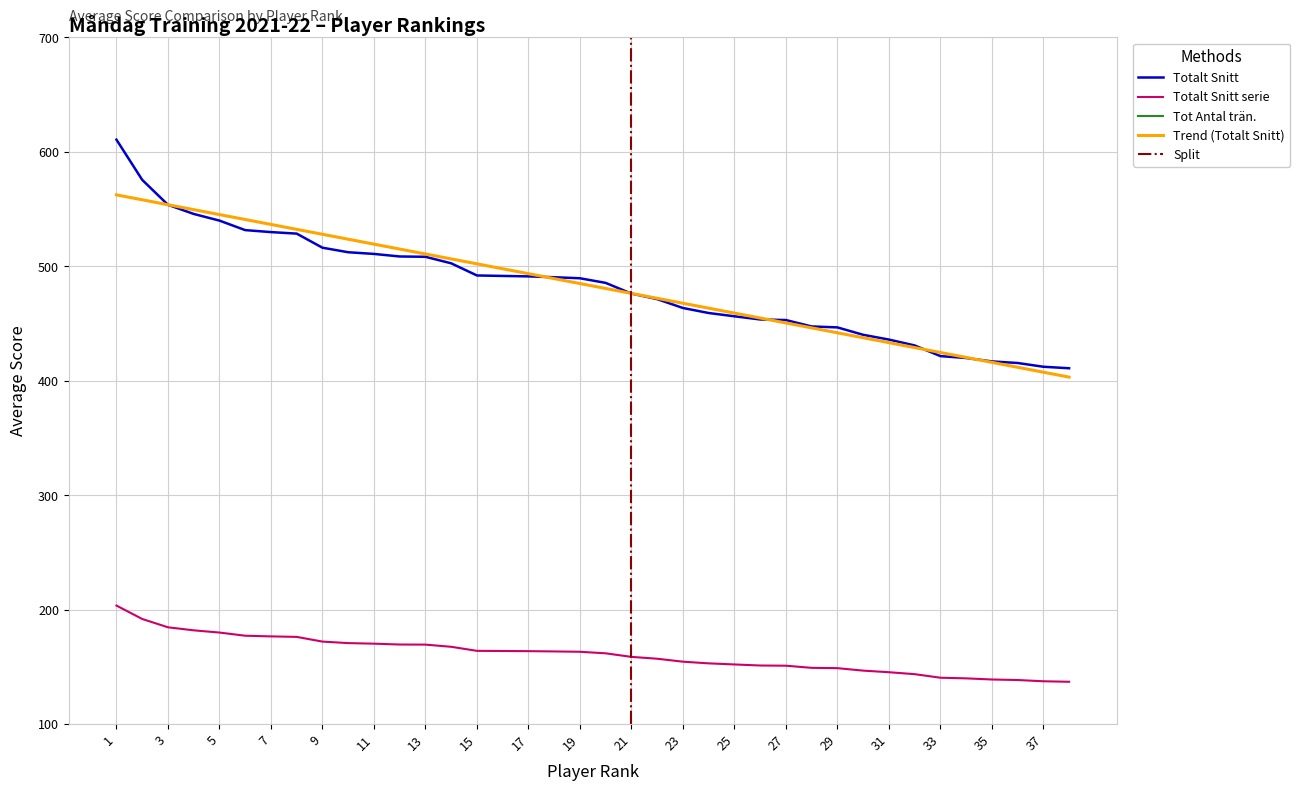

What is the sum of all Totalt Snitt values?

18344.0